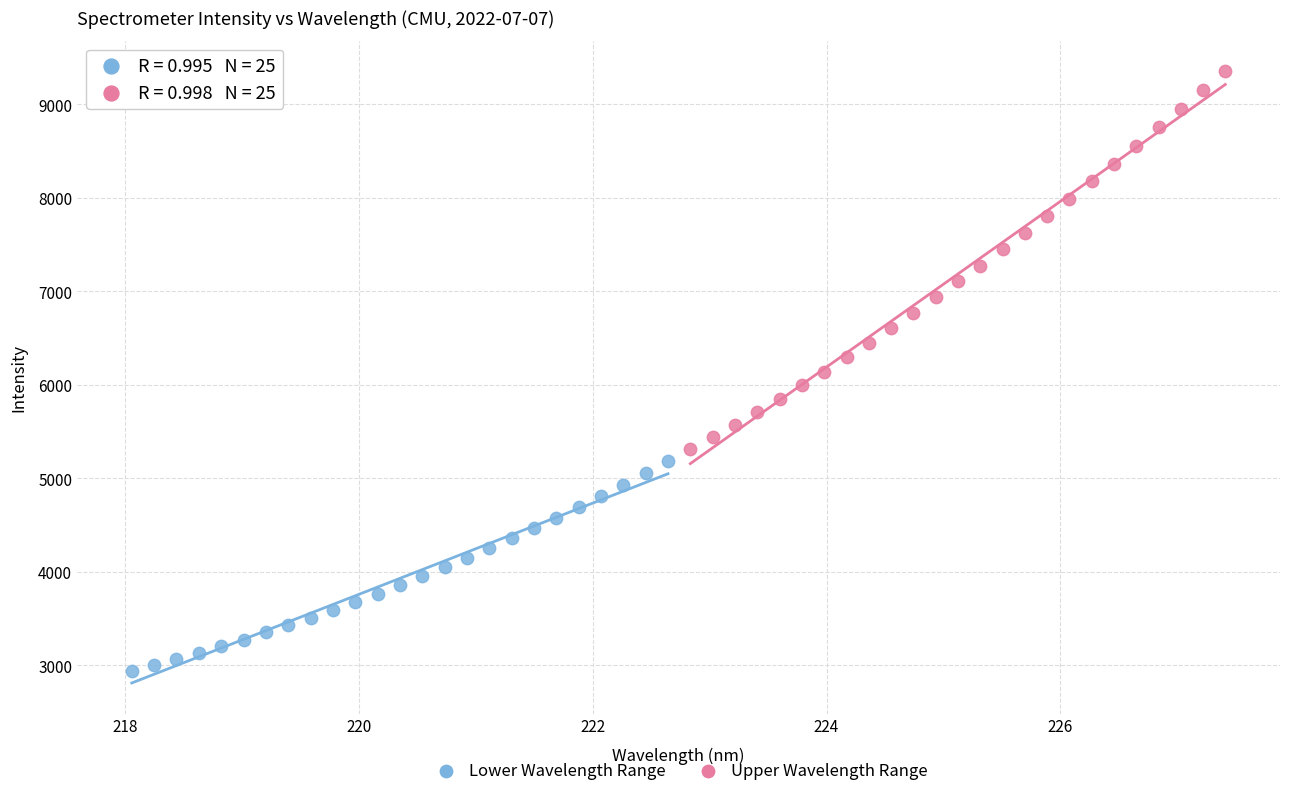

Which series contains the highest Y value?

Upper Wavelength Range